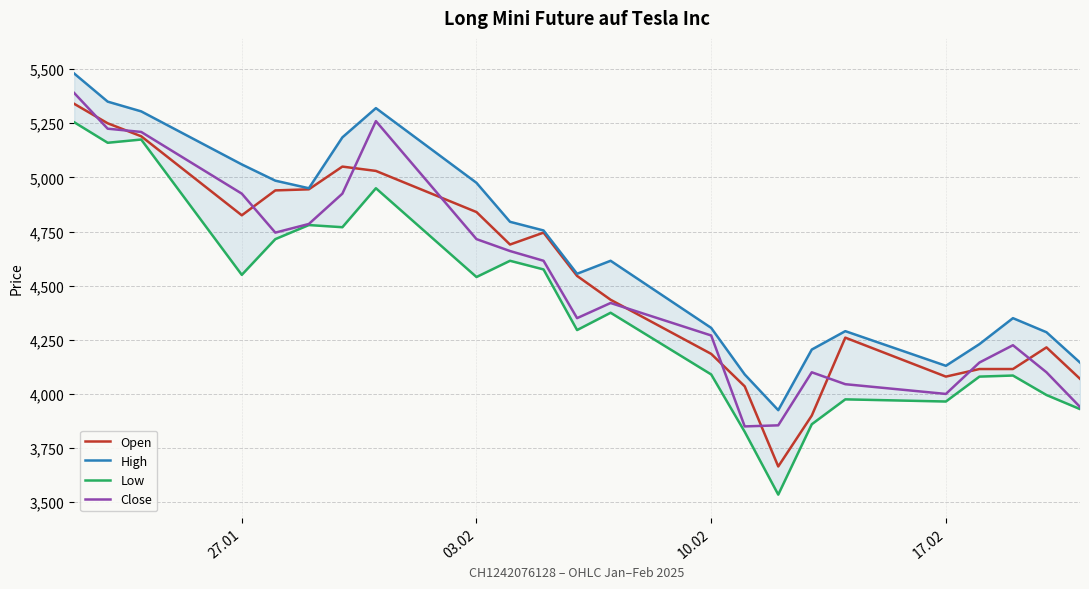

In High, how many points are lower than both neighbors (excluding endpoints)?

4